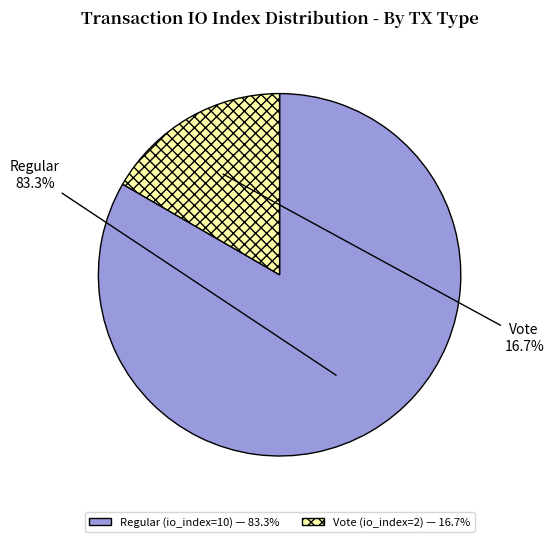

Count the number of slices in the pie.

2